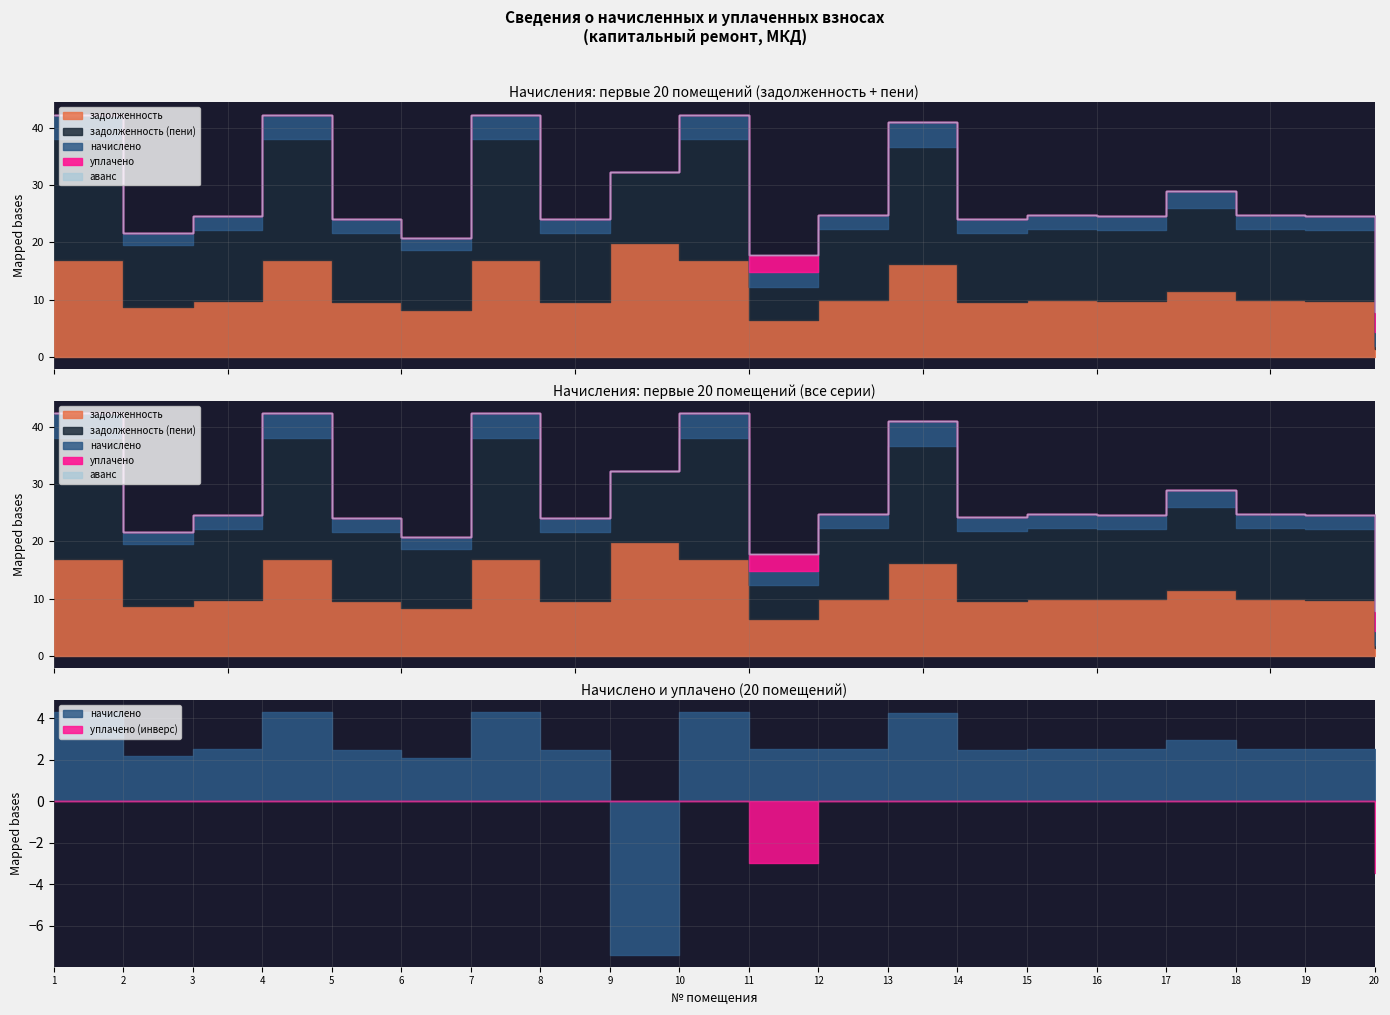

Rank the series by their maximum value, from lowest to highest.

аванс (переплата), уплачено, начислено, задолженность, задолженность (пени)